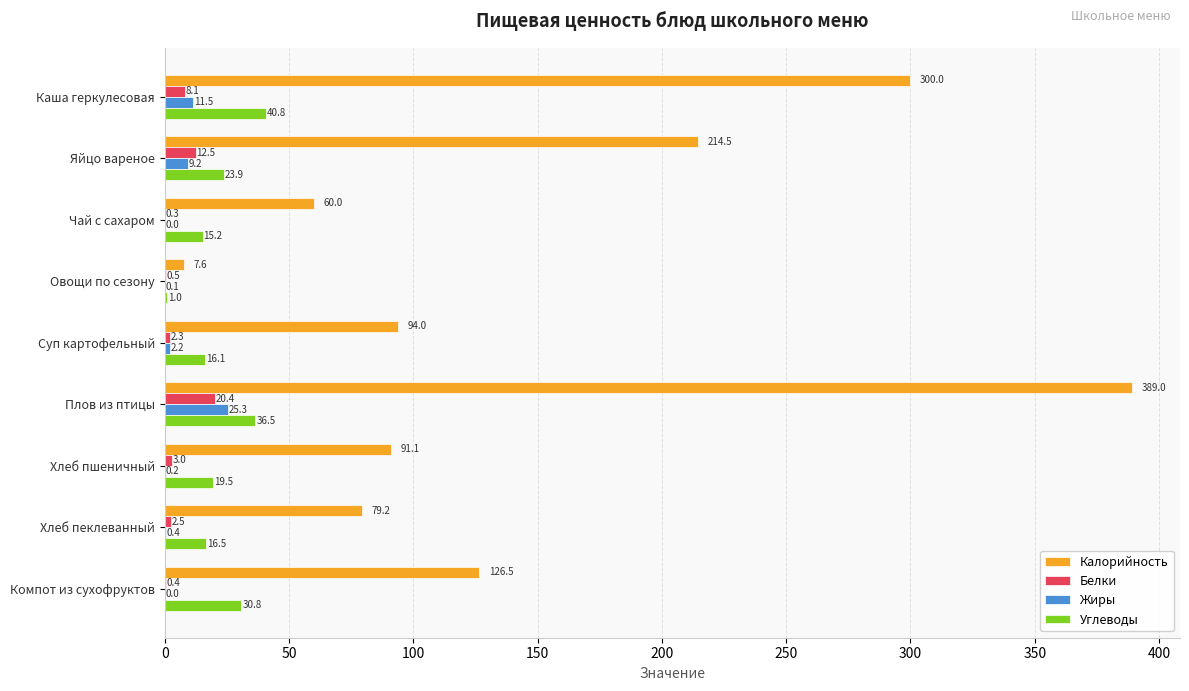

The value of Белки at Суп картофельный is 2.3. True or false?

True